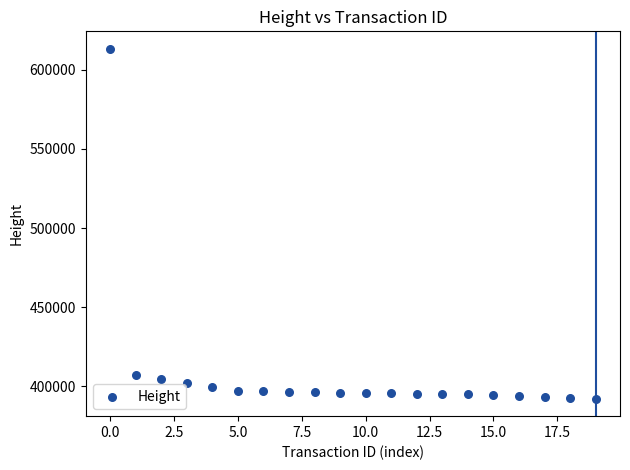

What is the range of Y values (max minus min)?

221141